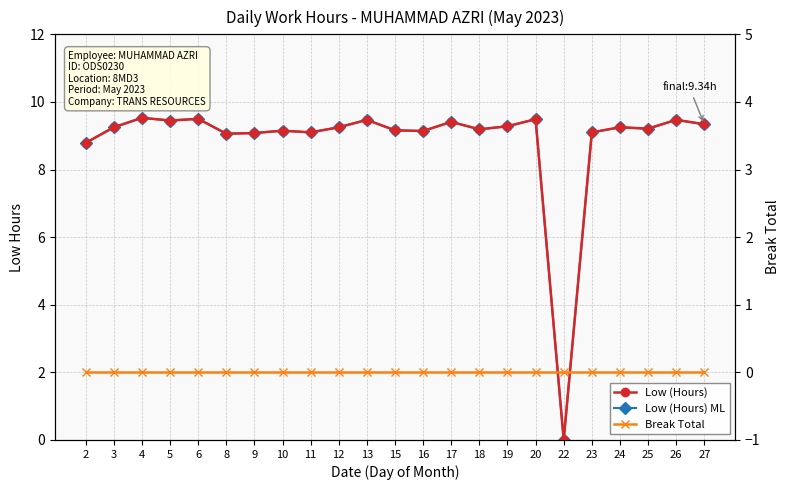

Is this an area chart (filled region under the line)?

No